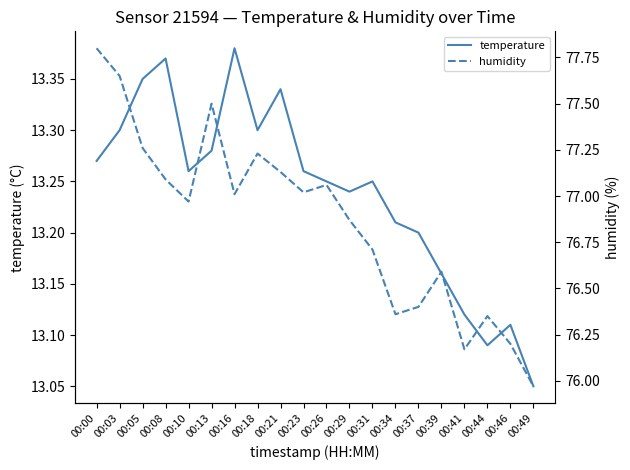

True or false: temperature has a value of 8.2 at 00:39.

False